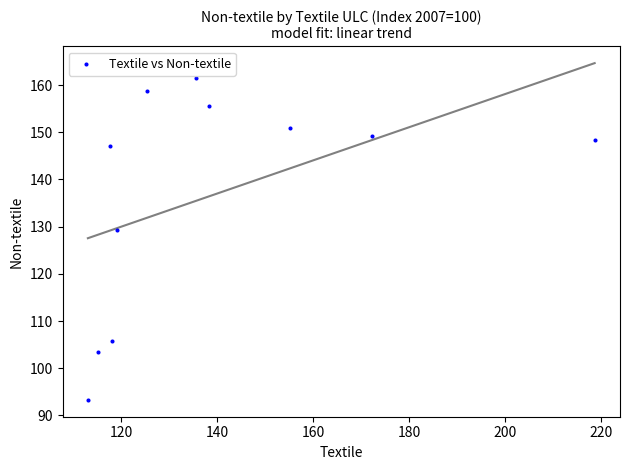

What is the average Y value?

136.7